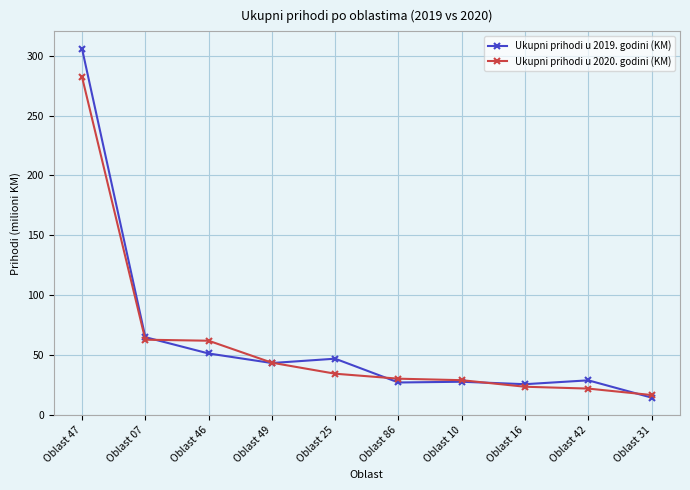

At how many categories does at least one series exceed 171?

1